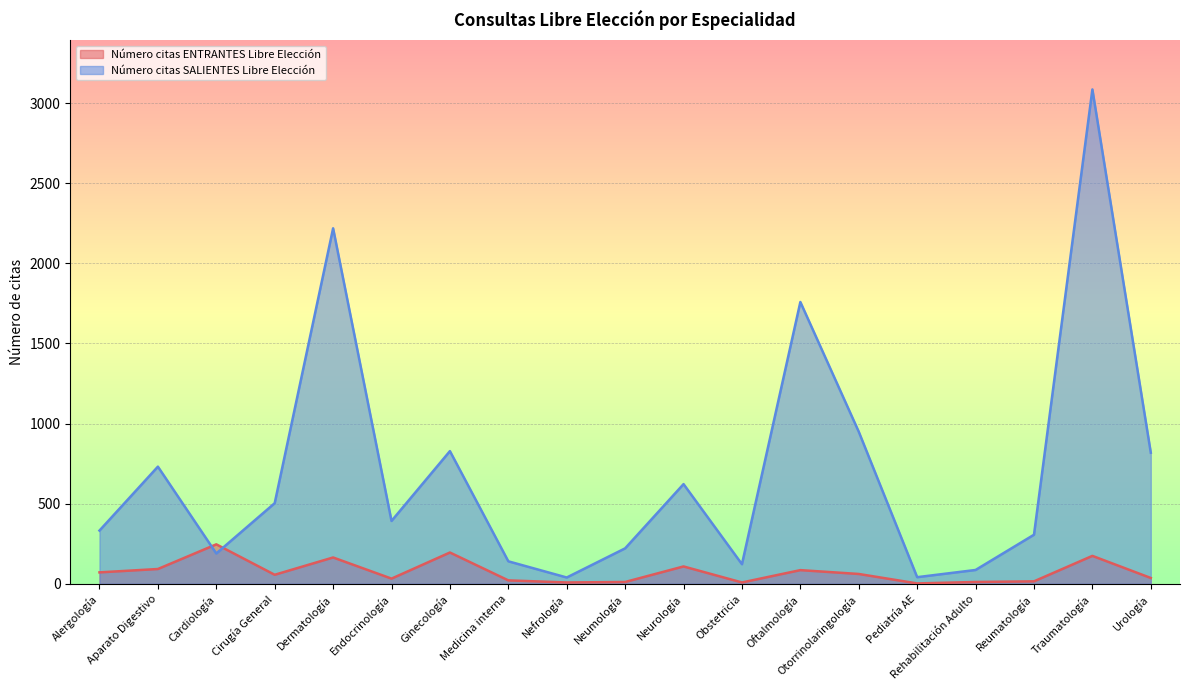

The value of Número citas ENTRANTES Libre Elección at Nefrología is 5. True or false?

False